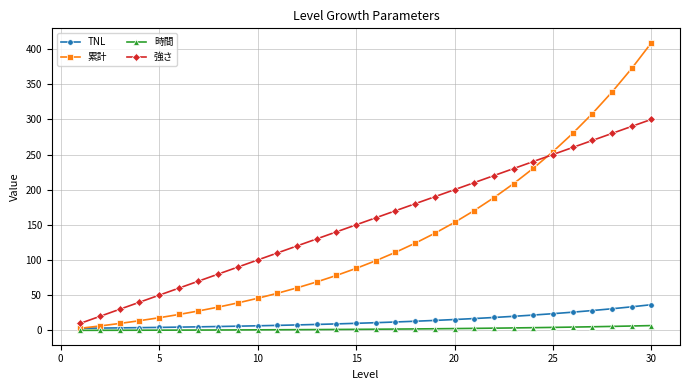

How many categories are shown in the chart?

30